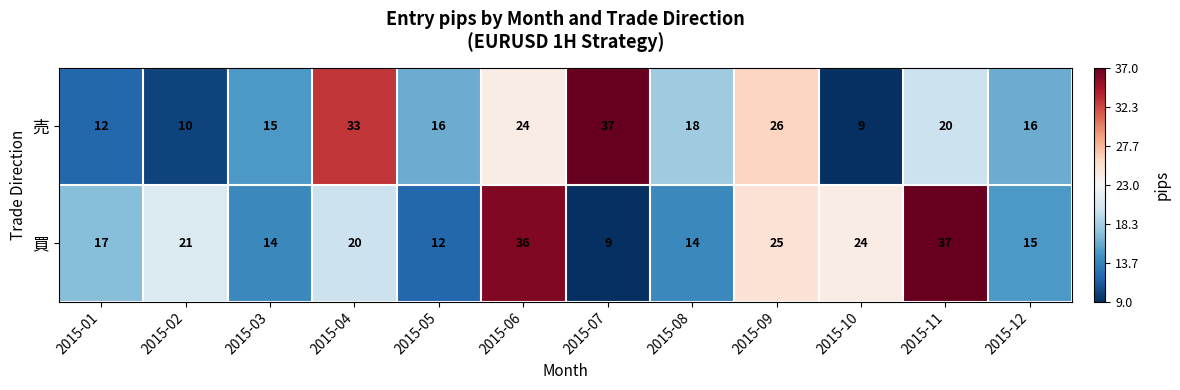

True or false: 買 has a value of 14 at 2015-03.

True